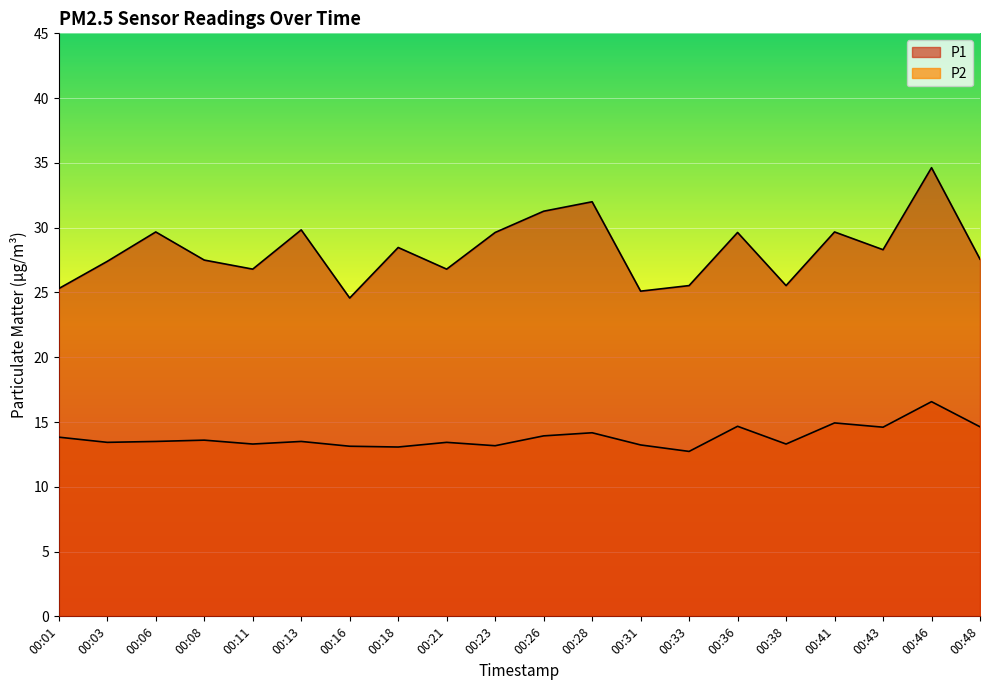

How many categories are shown in the chart?

20